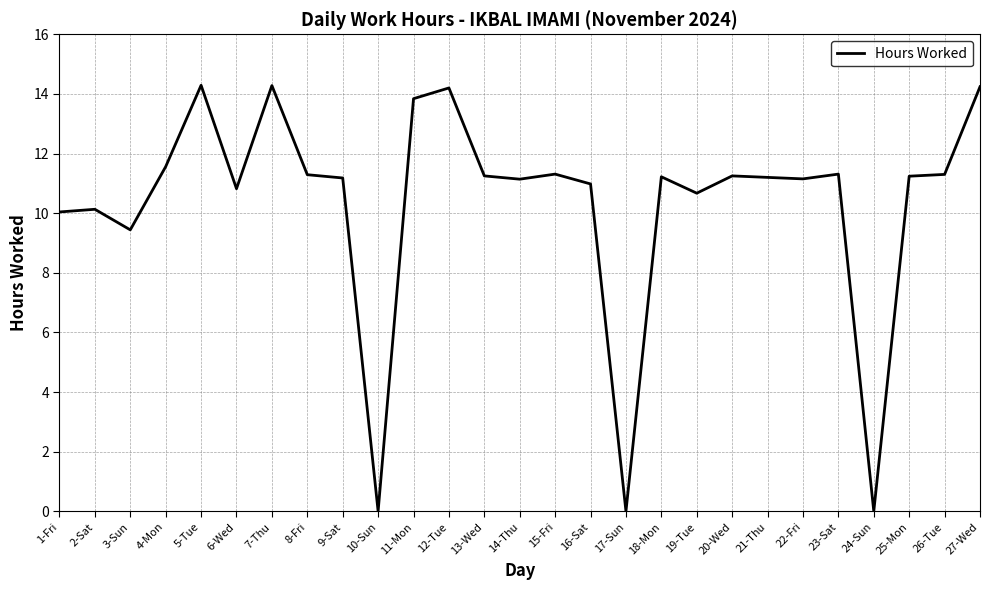

Between 27-Wed and 25-Mon, which is larger?

27-Wed